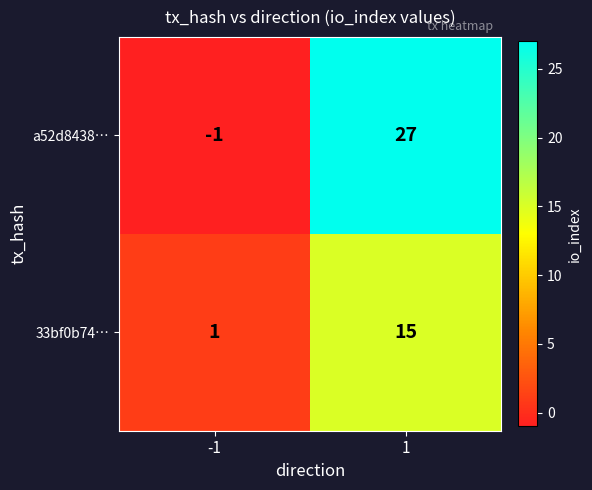

Which series changed the most between -1 and 1?

a52d8438…